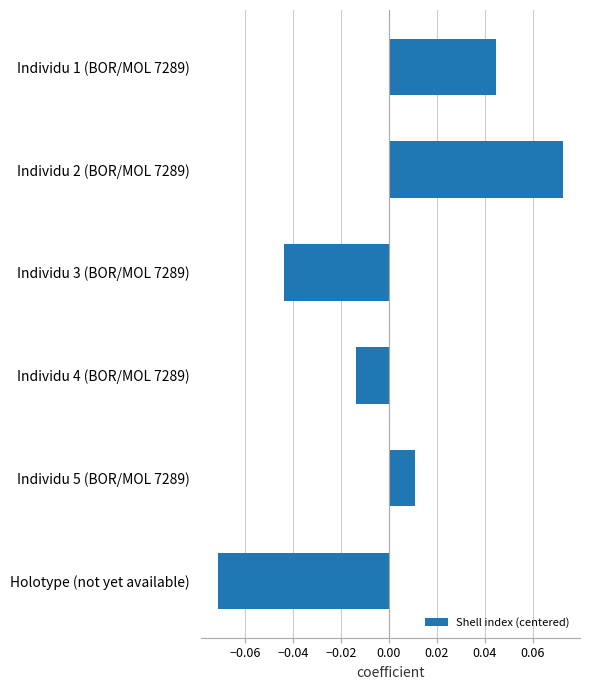

At which category does the chart reach its minimum across all series?

Holotype (not yet available)